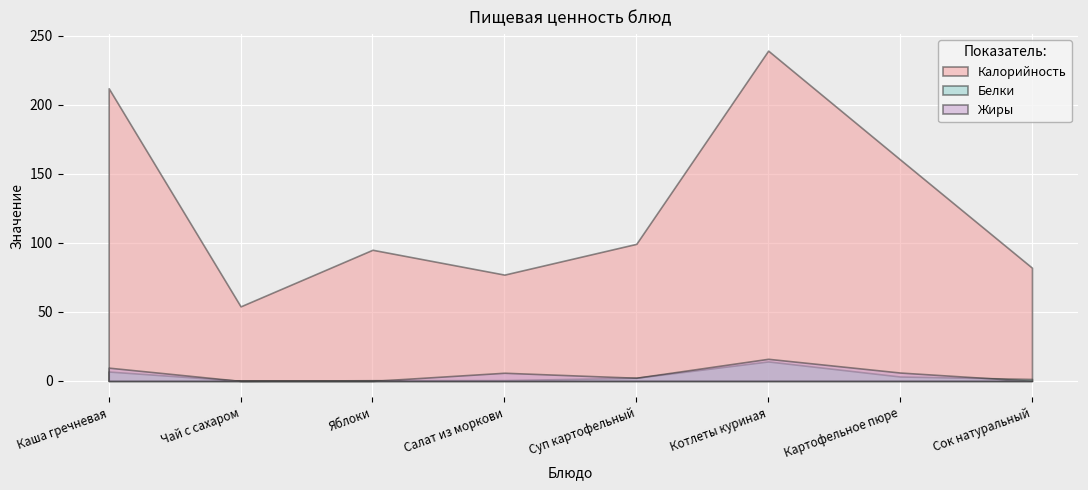

At Яблоки, list the series in order from smallest to largest.

Жиры, Белки, Калорийность